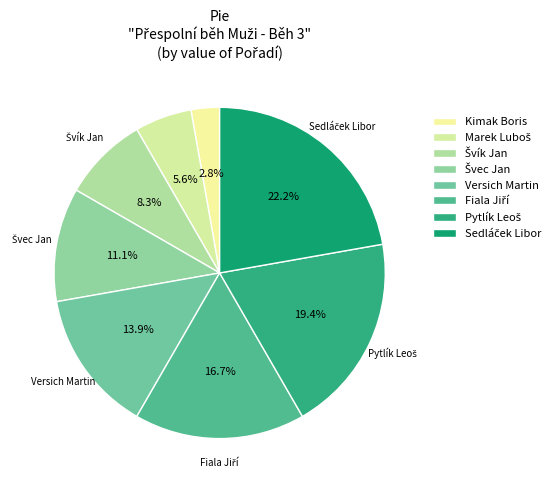

What percentage is NOT represented by Švík Jan?

91.7%